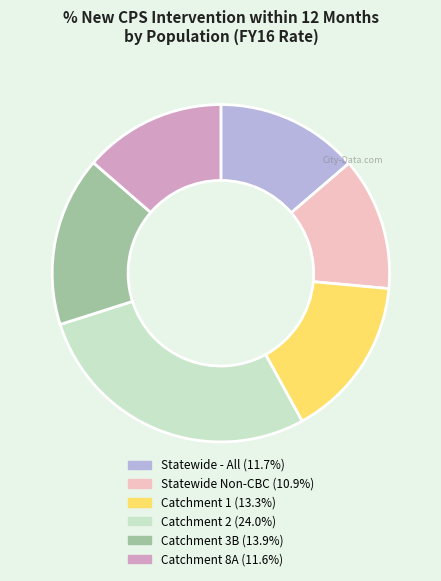

Which slice is the smallest?

Statewide Non-CBC